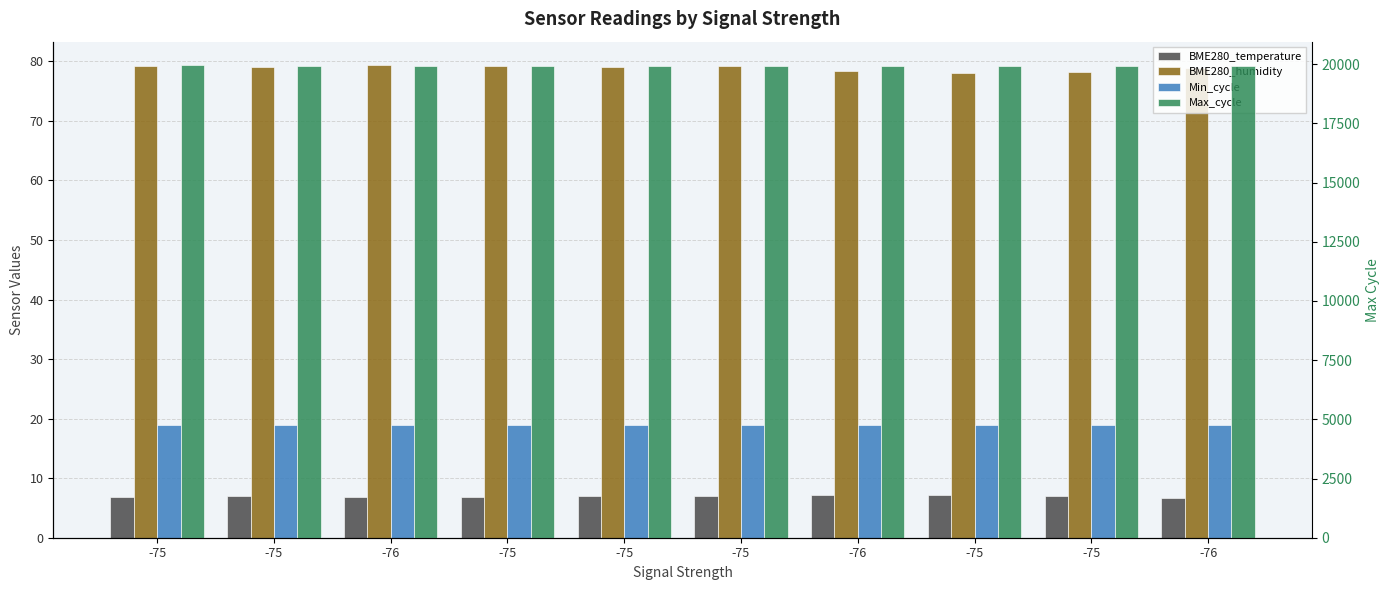

Is the value of BME280_humidity at -75 greater than the value of Min_cycle at -75?

Yes